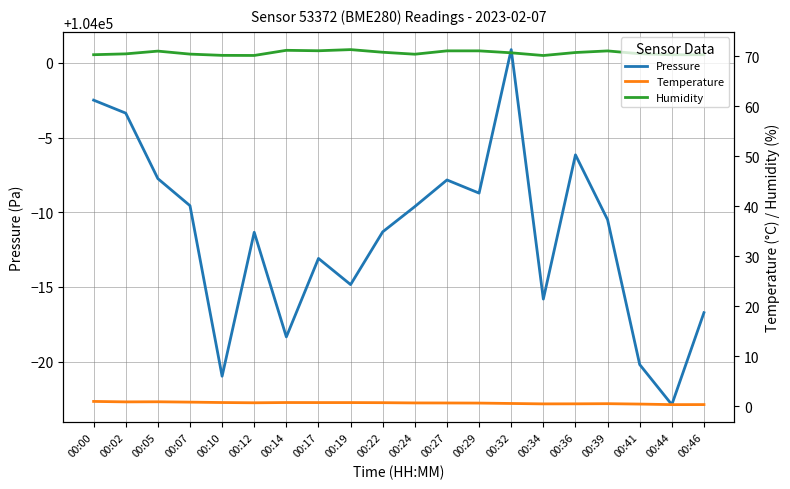

At which category does the chart reach its minimum across all series?

00:44